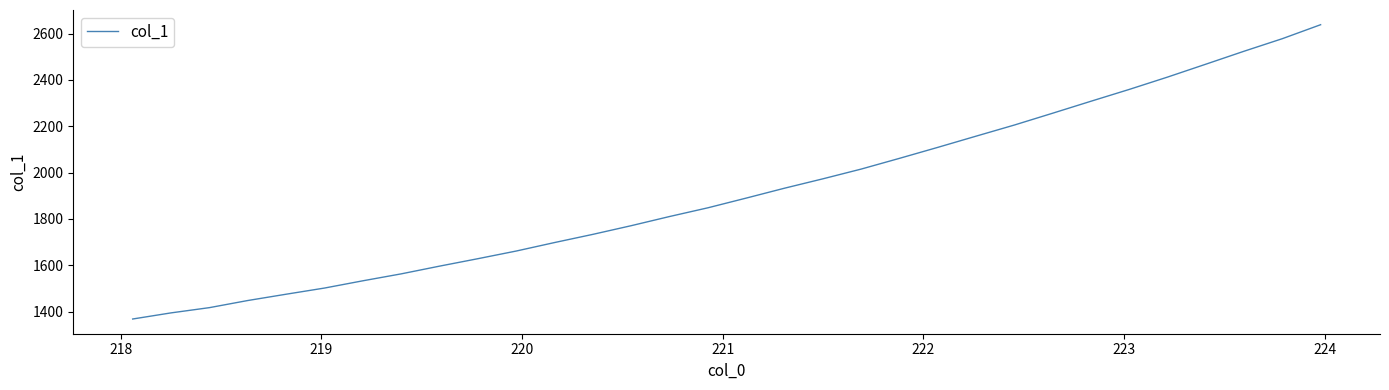

Reading left to right, list all the values displayed in this chart.

1367.7	1394.2	1416.8	1447.6	1474.8	1501.4	1532.7	1562.7	1596.1	1628.2	1661.3	1698.0	1733.3	1770.8	1810.4	1848.0	1889.9	1932.7	1973.1	2015.2	2061.6	2109.0	2157.4	2205.5	2256.5	2308.2	2359.3	2412.5	2468.2	2524.3	2578.5	2638.8